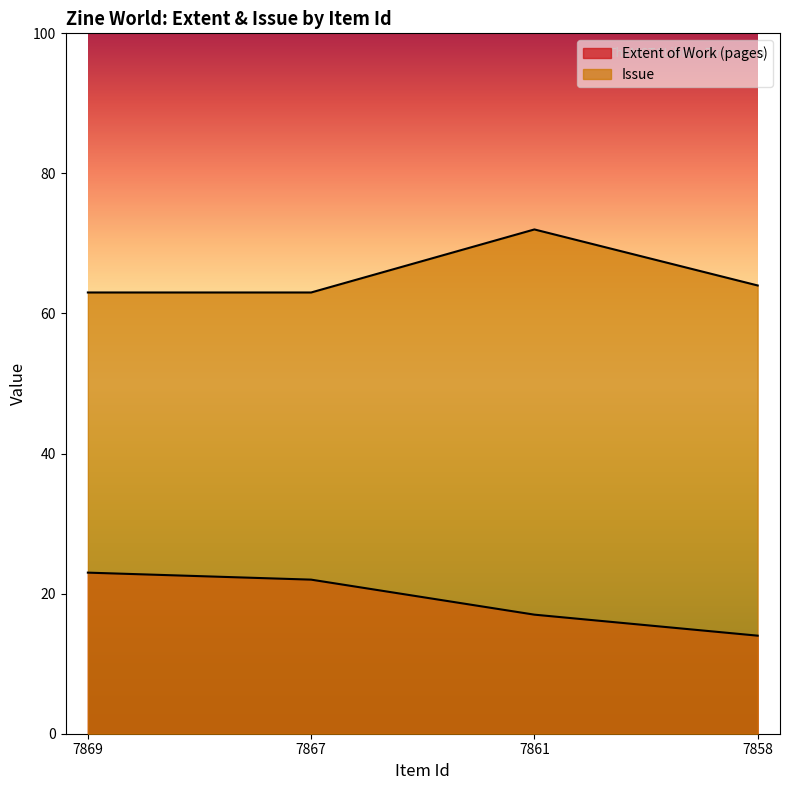

At which category does Issue reach its first local peak?

7861